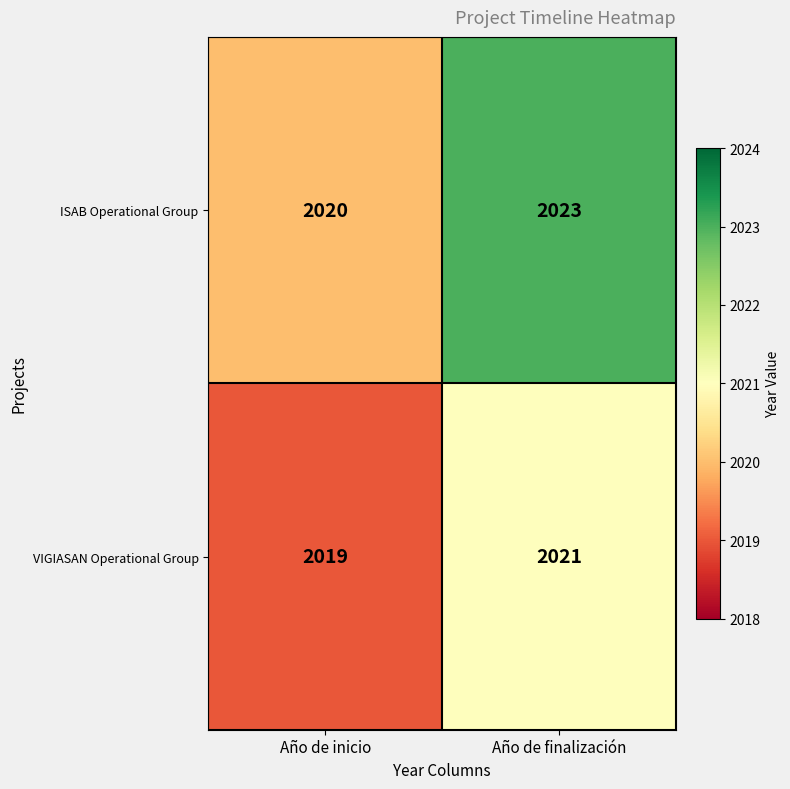

What is the average value of the VIGIASAN Operational Group series?

2020